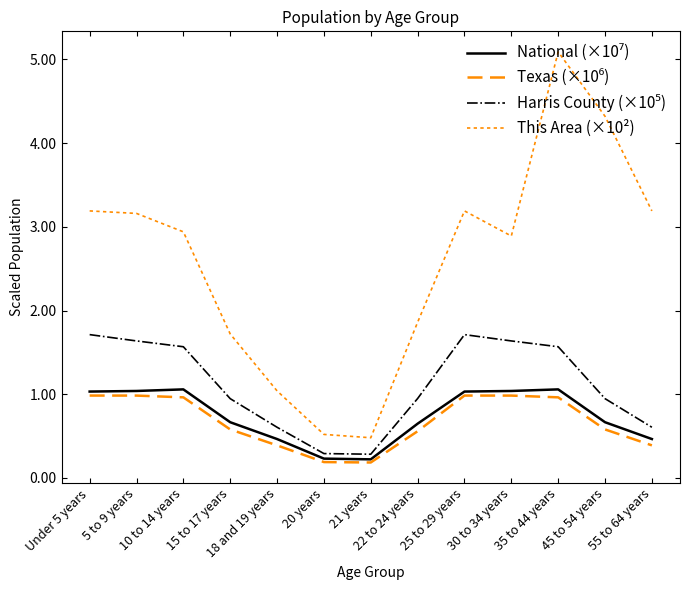

At 30 to 34 years, list the series in order from smallest to largest.

Texas (×10⁶), National (×10⁷), Harris County (×10⁵), This Area (×10²)